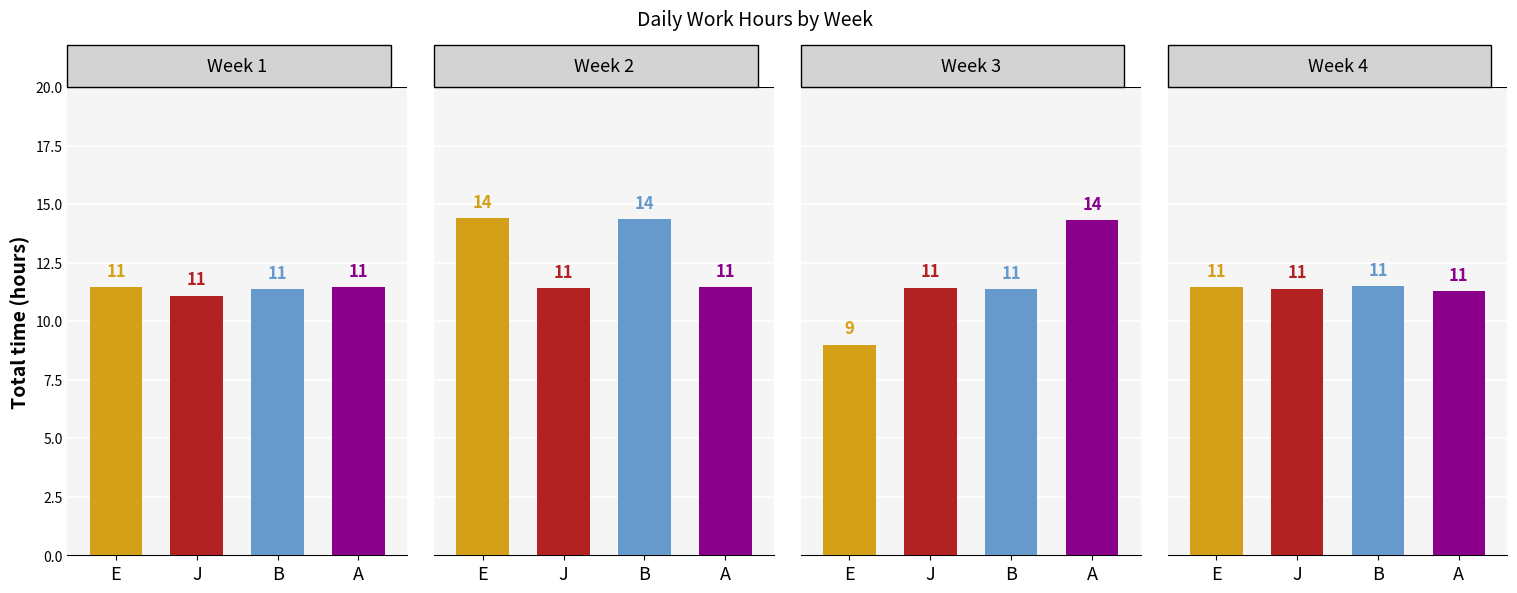

What is the highest value of the Low (hours) series?

14.4